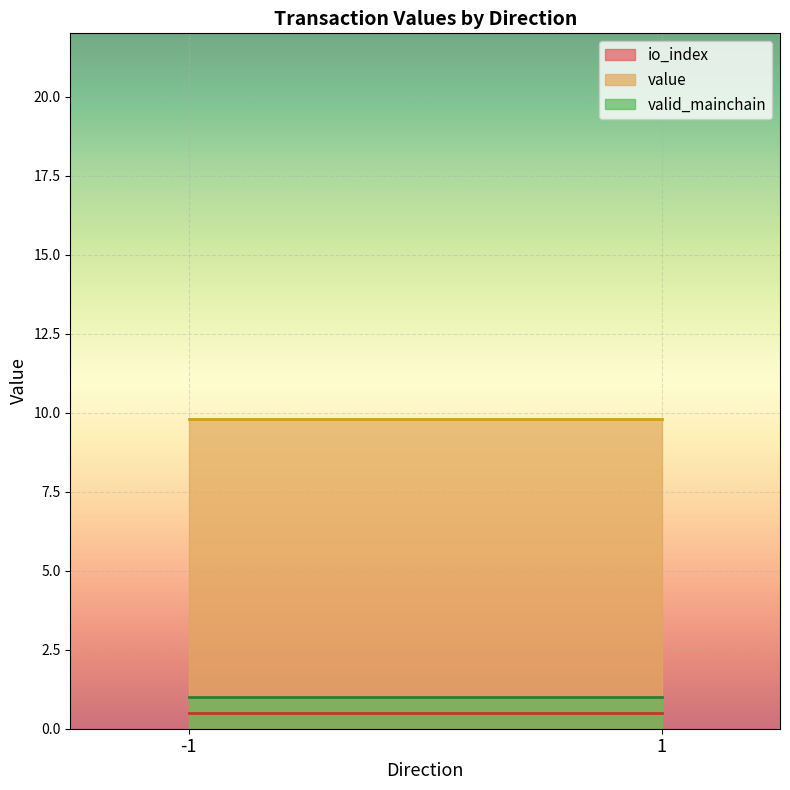

Which series changed the most between -1 and 1?

io_index